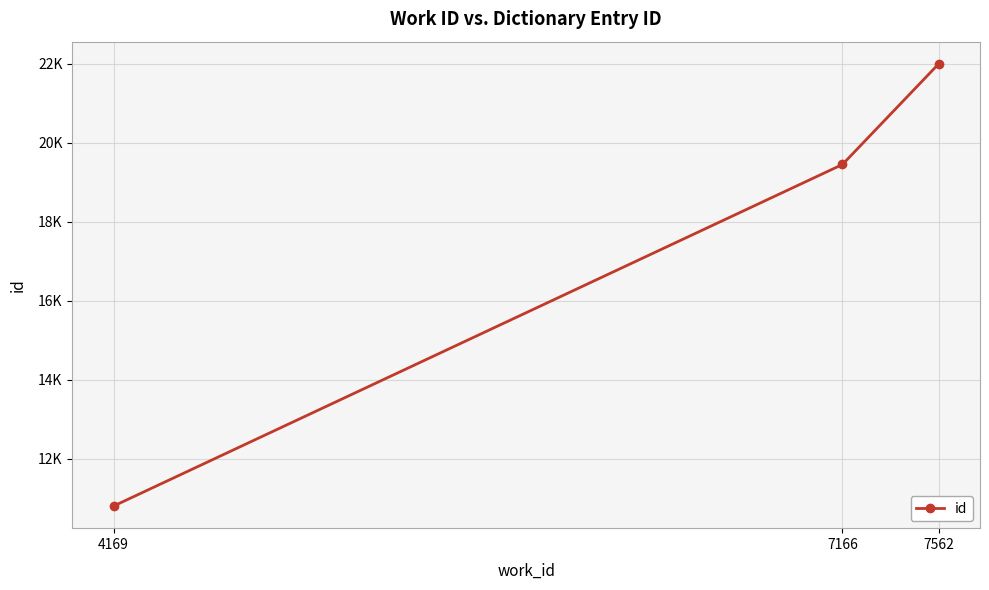

Rank the categories by value from lowest to highest.

4169, 7166, 7562